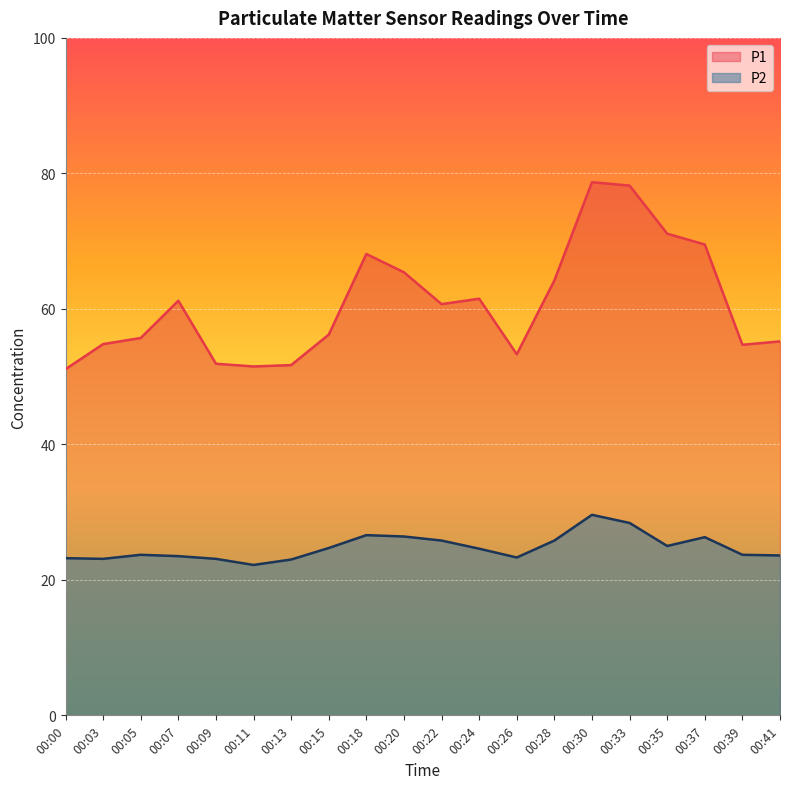

How many data points in P2 are above 24?

10